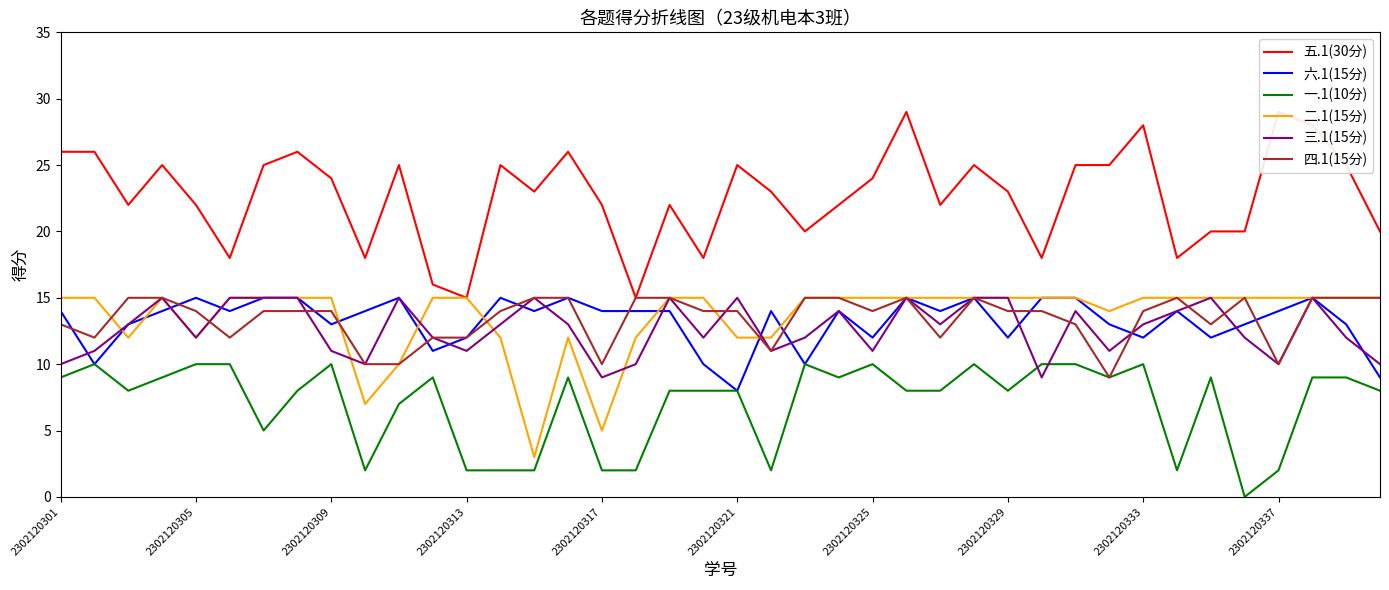

True or false: 四.1(15分) has a value of 21 at 2302120321.

False